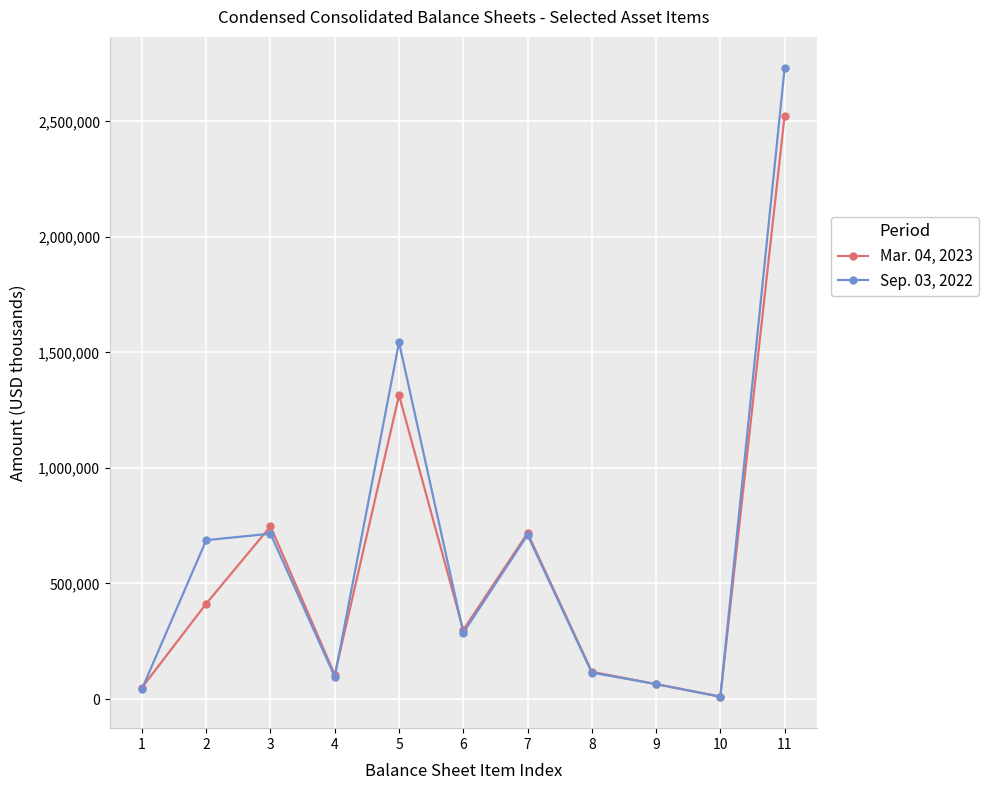

Which label corresponds to the smallest value in the chart?

10